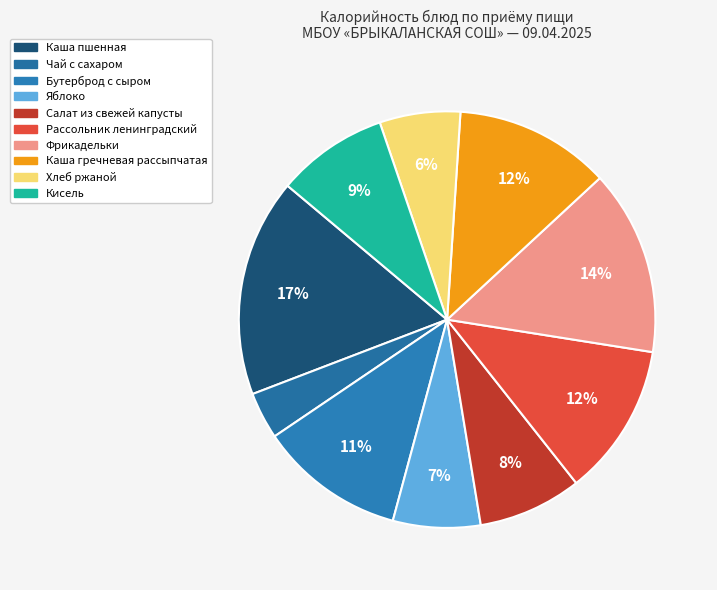

What percentage is the Салат из свежей капусты slice, to the nearest percent?

8%